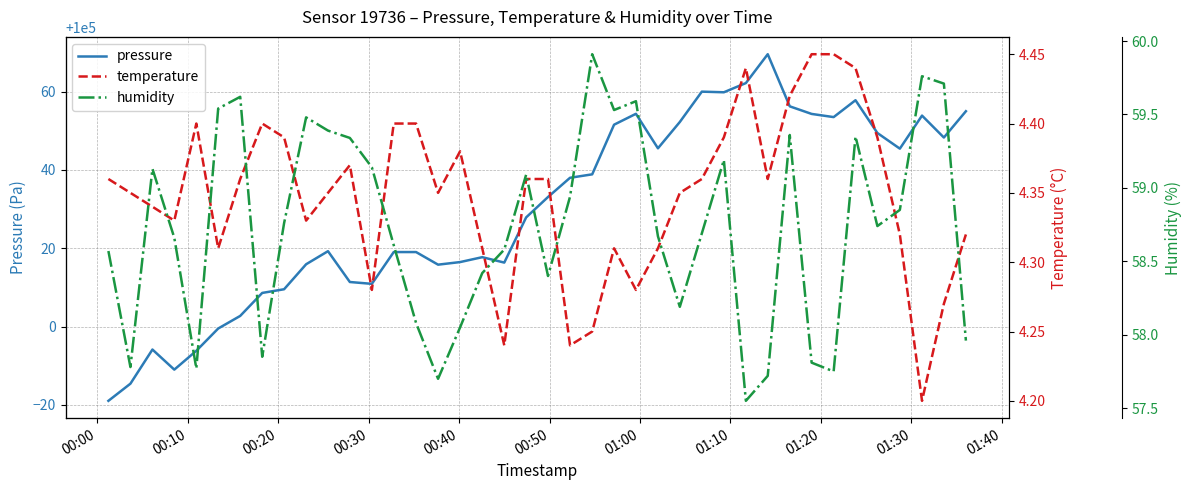

Is the value of temperature at 15 greater than the value of humidity at 20?

No